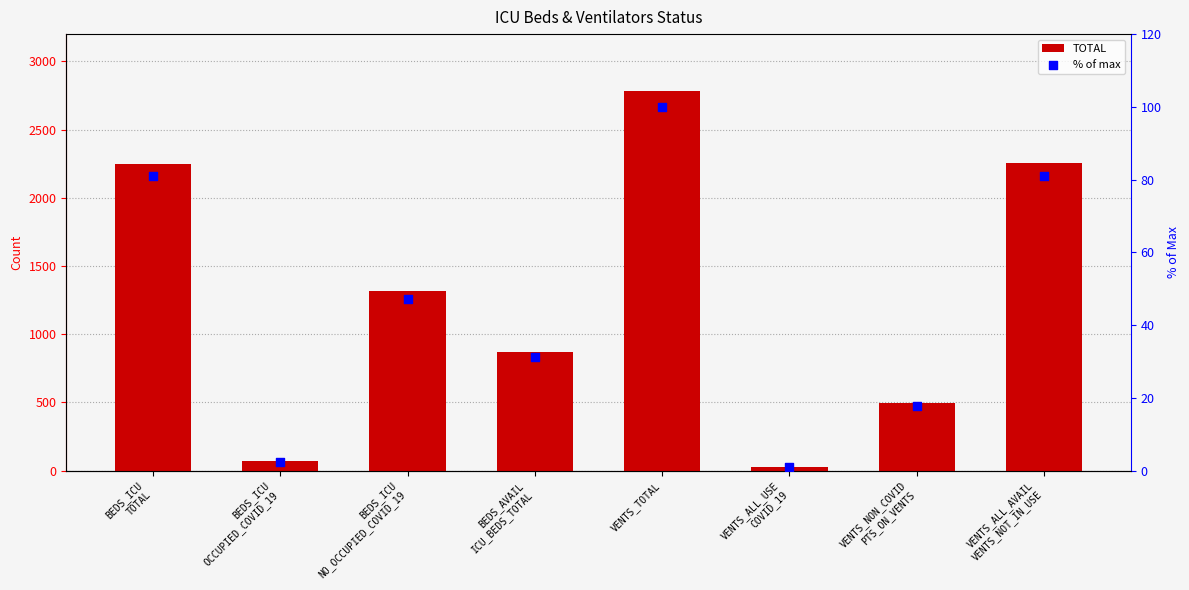

What are all the series names shown in the legend?

TOTAL, % of max